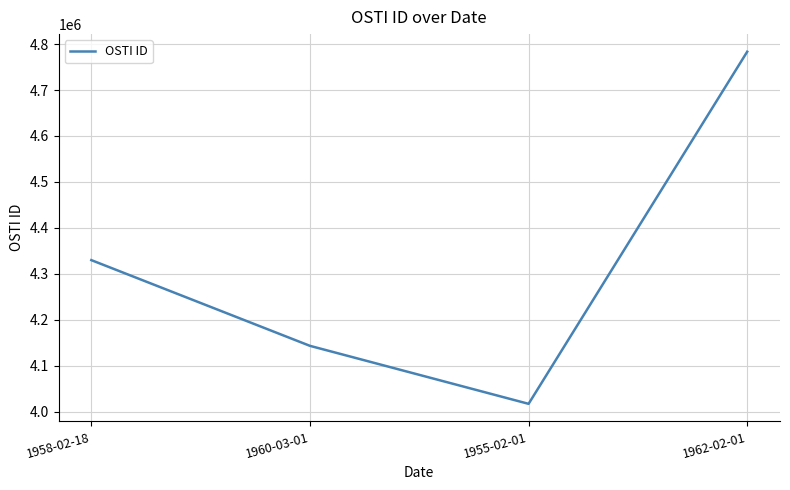

What is the change in value from 1958-02-18 to 1962-02-01?

+453725